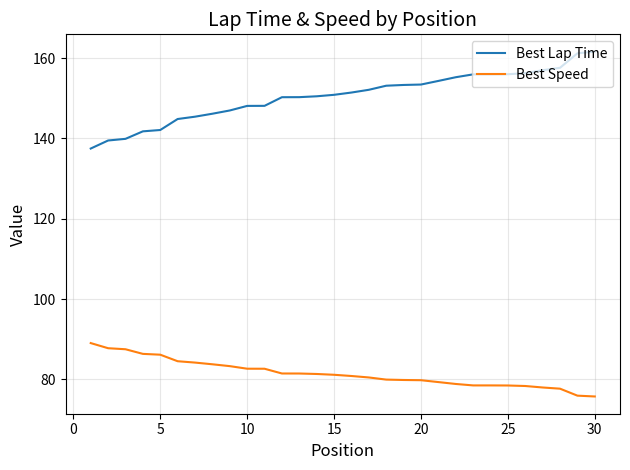

List the series in order of their peak value, lowest first.

Best Speed, Best Lap Time